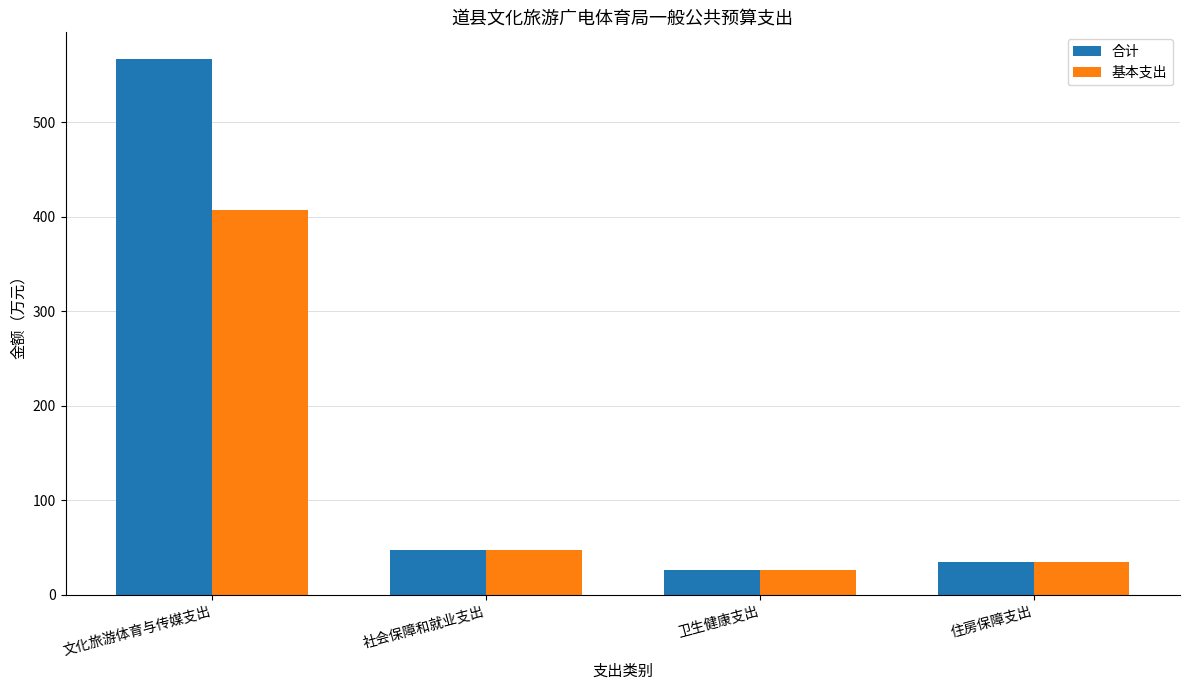

What is the sum of all 合计 values?

673.7